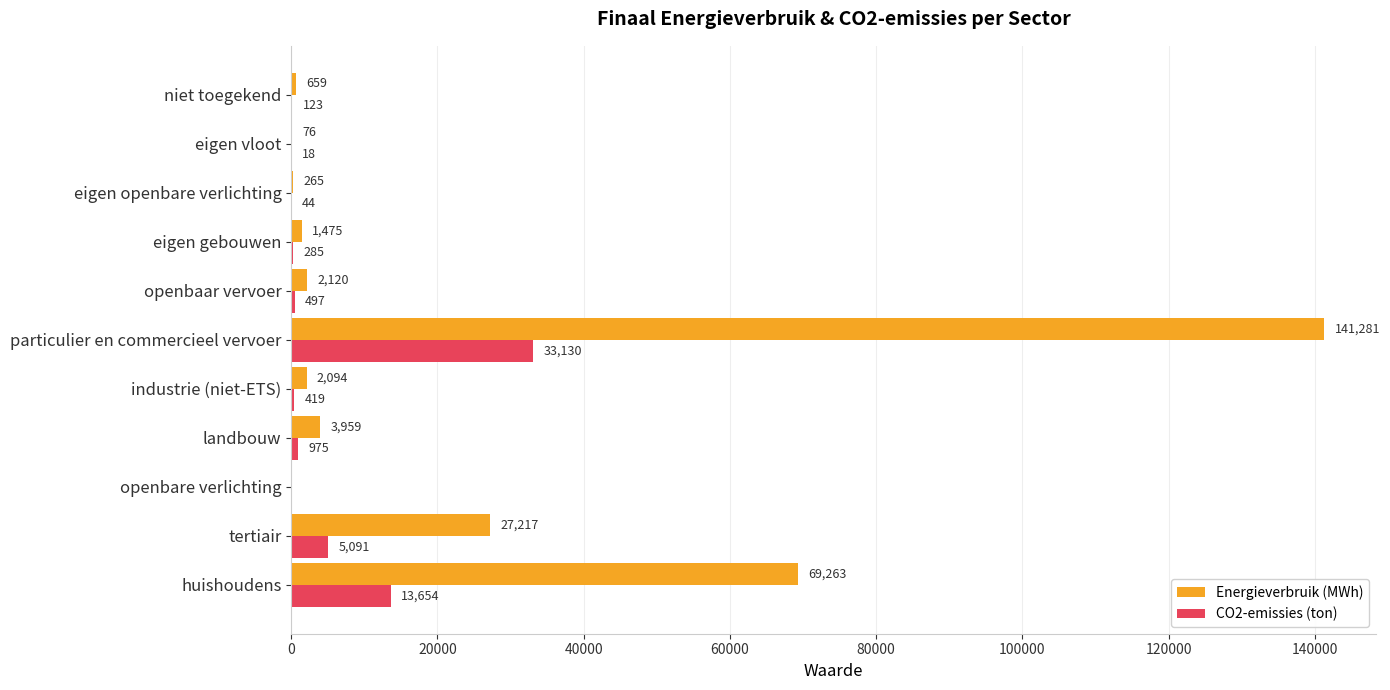

Which series has the largest total across all categories?

Energieverbruik (MWh)